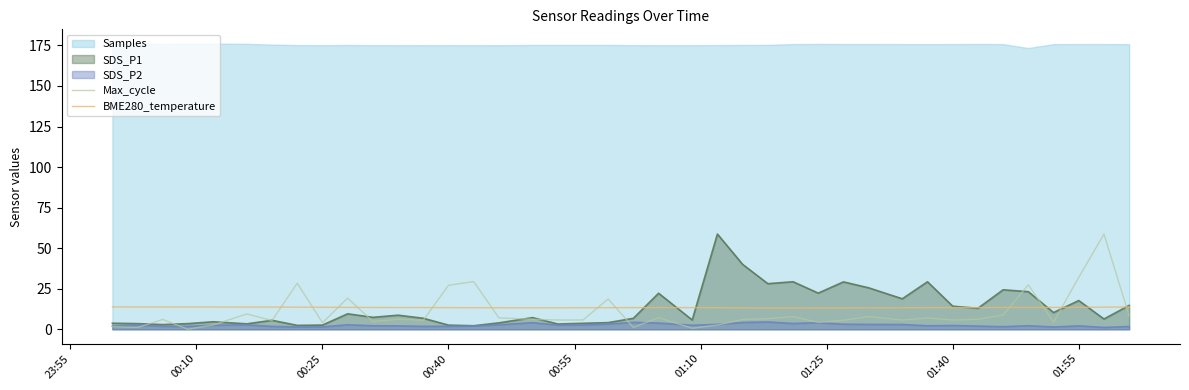

The BME280_temperature series shows 13.7 at 01:25. True or false?

True